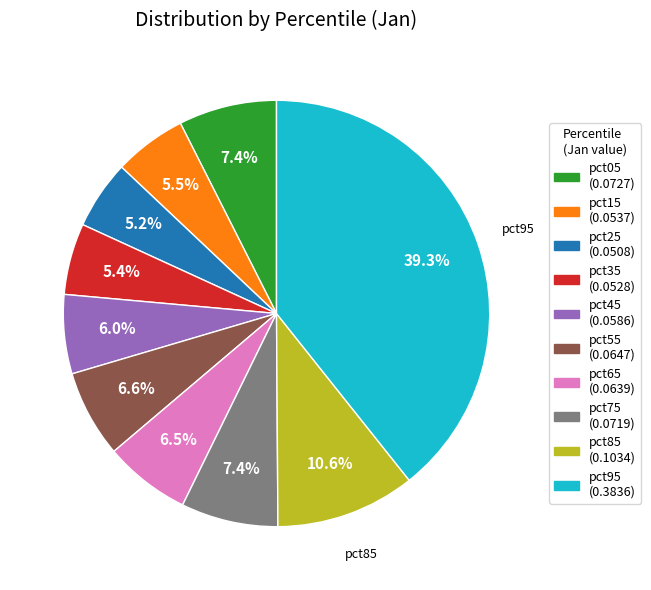

Between pct85 and pct55, which is larger?

pct85